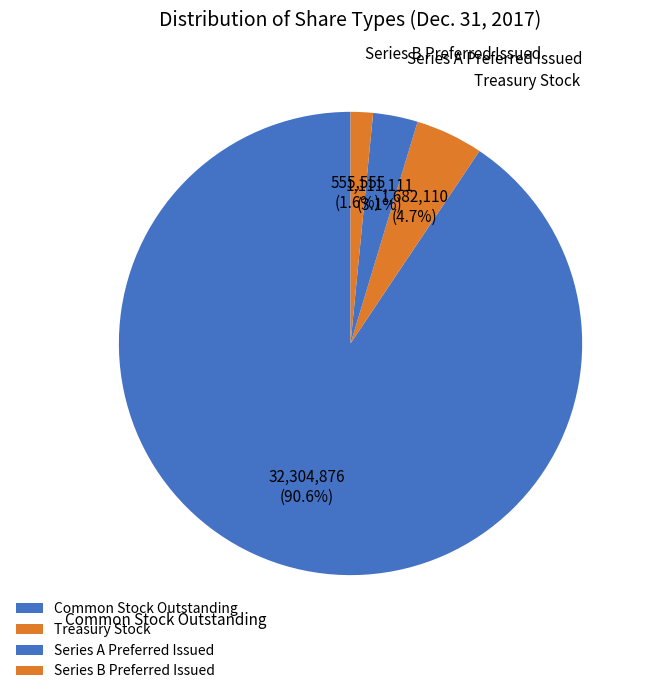

What percentage is the Treasury Stock slice, to the nearest percent?

5%